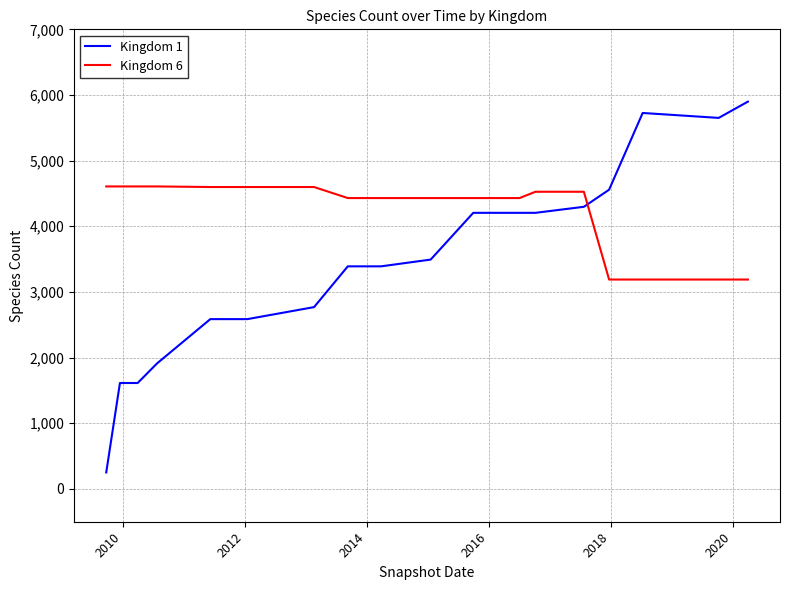

Which series has the largest total across all categories?

Kingdom 6